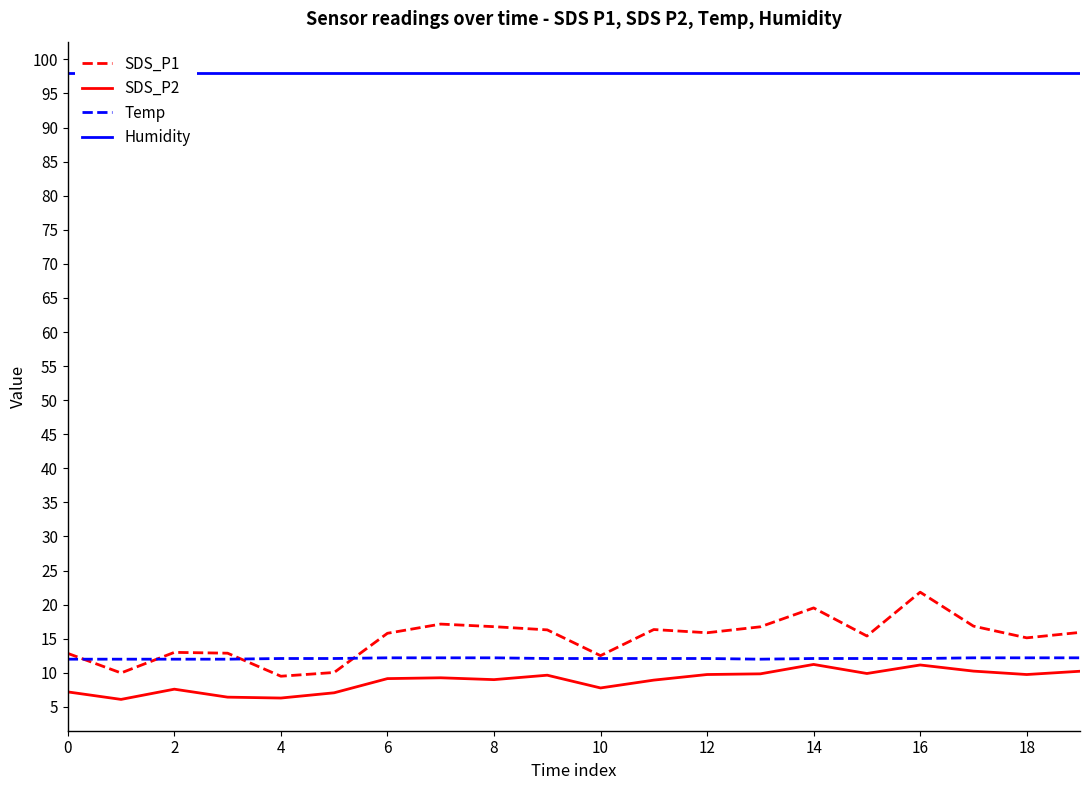

How many lines are shown in the chart?

4